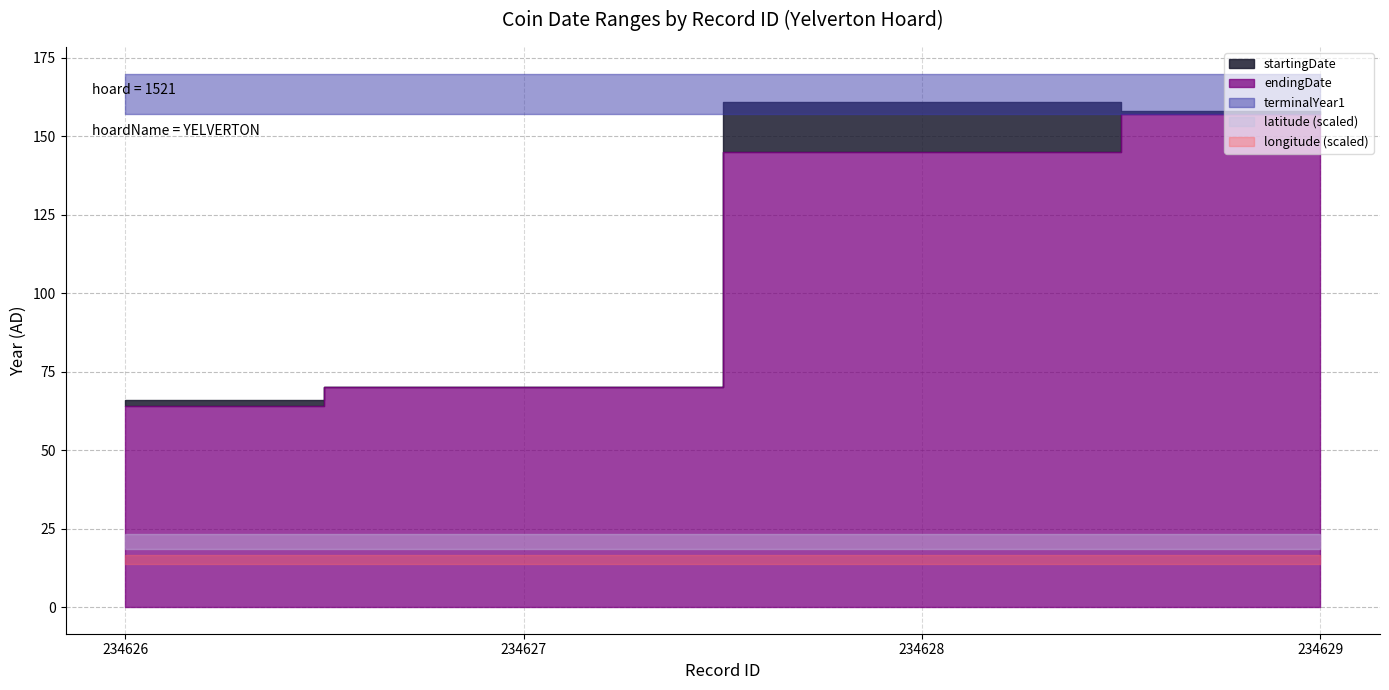

Does the chart display data point markers on the line(s)?

No